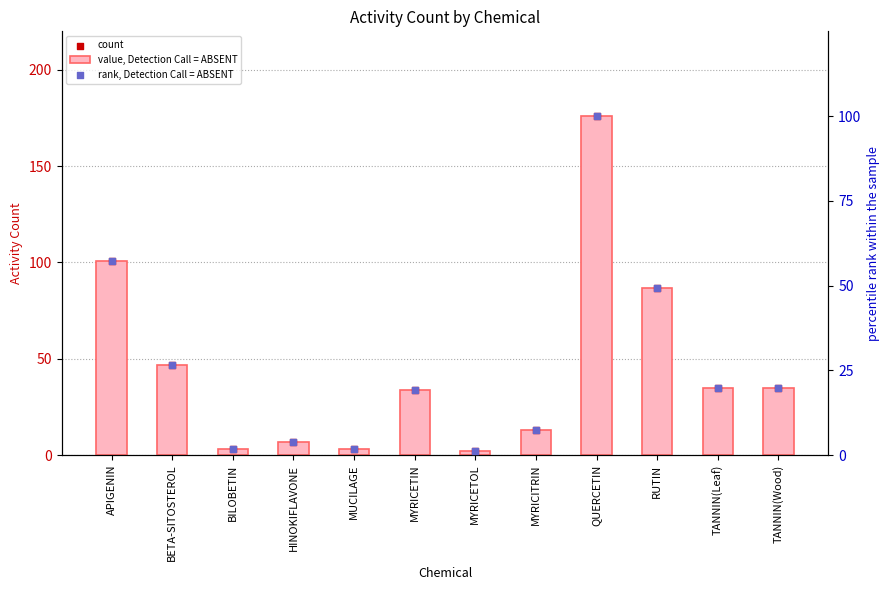

Which series contains the highest Y value?

value, Detection Call = ABSENT